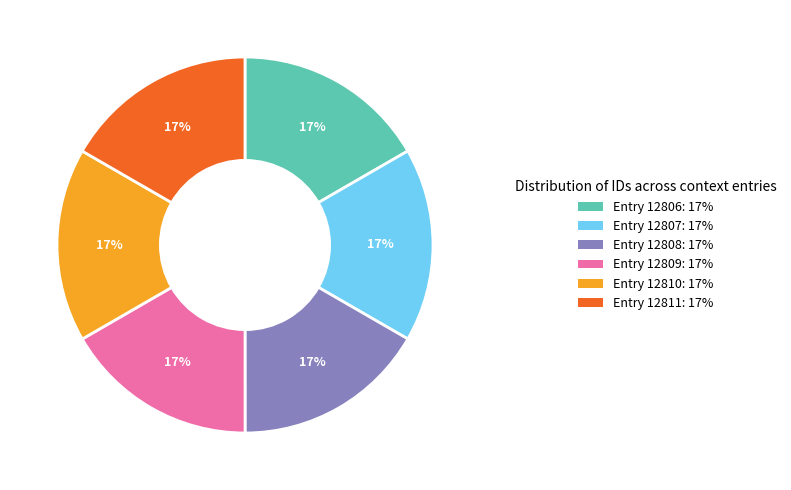

Is there a majority slice in this chart?

No